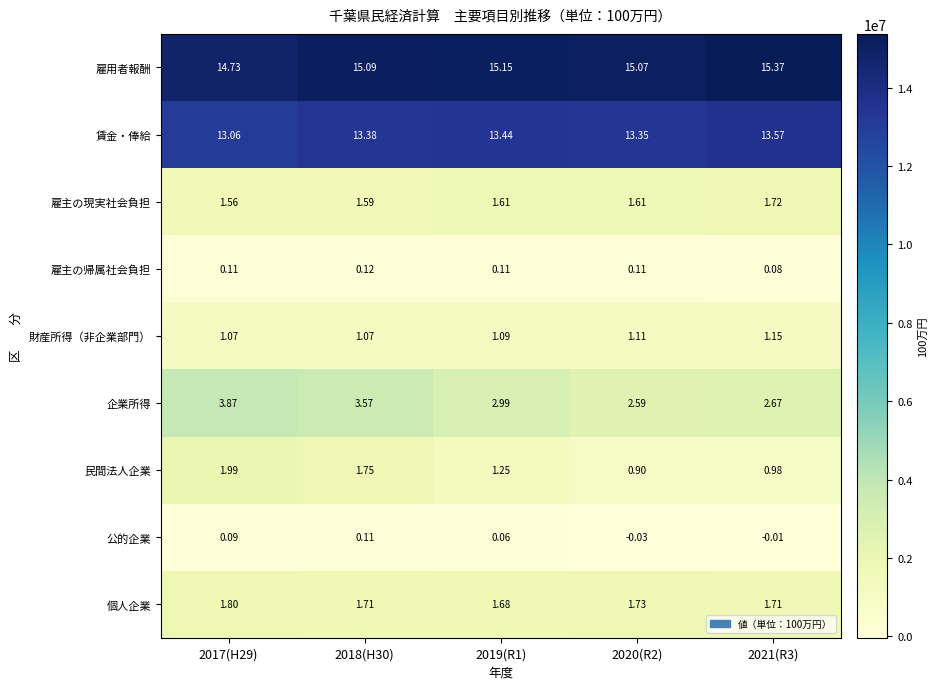

Which series has the largest range (max minus min)?

企業所得